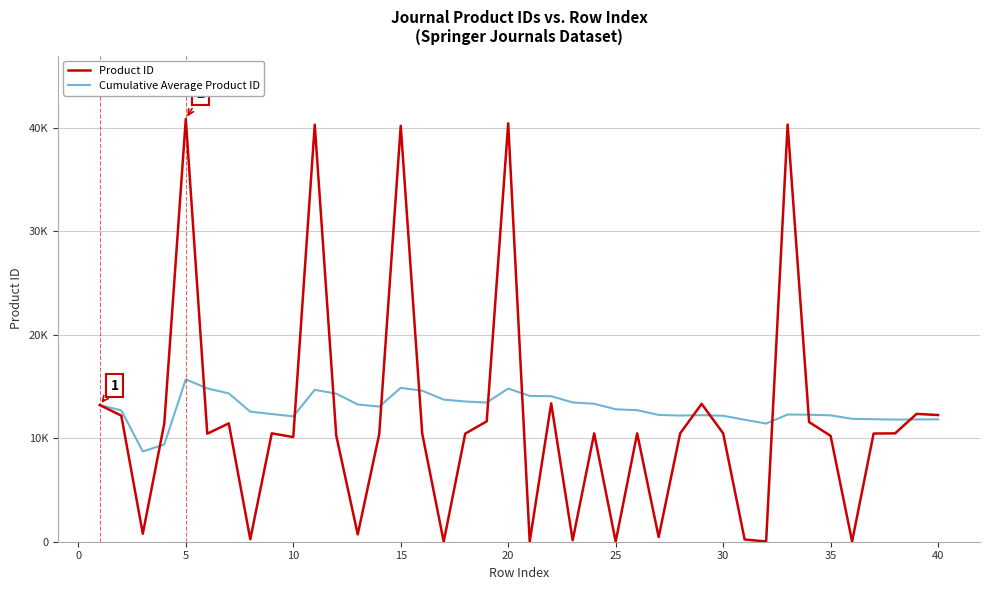

Which series has the largest total across all categories?

Cumulative Average Product ID